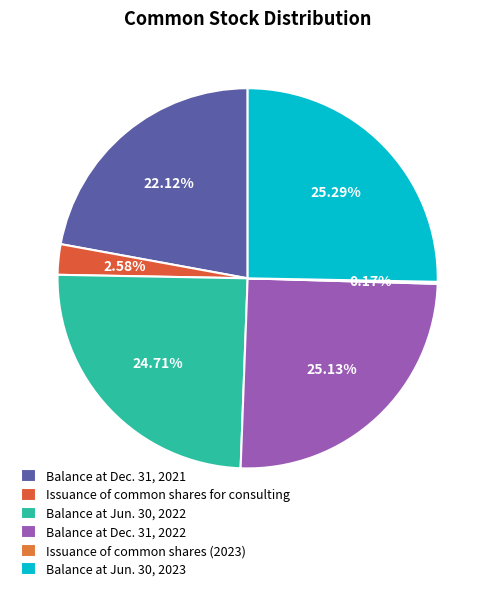

Is the sum of Balance at Jun. 30, 2023 and Balance at Dec. 31, 2022 greater than half?

Yes